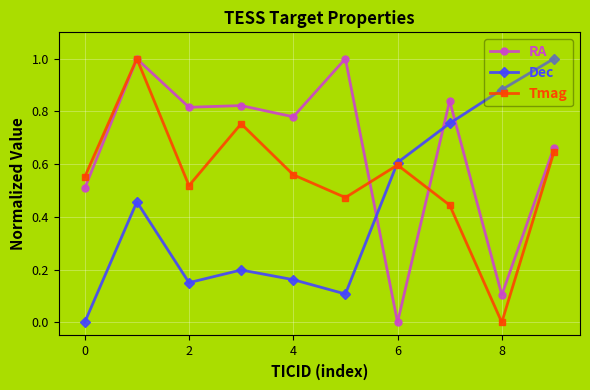

Which series has the largest total across all categories?

RA